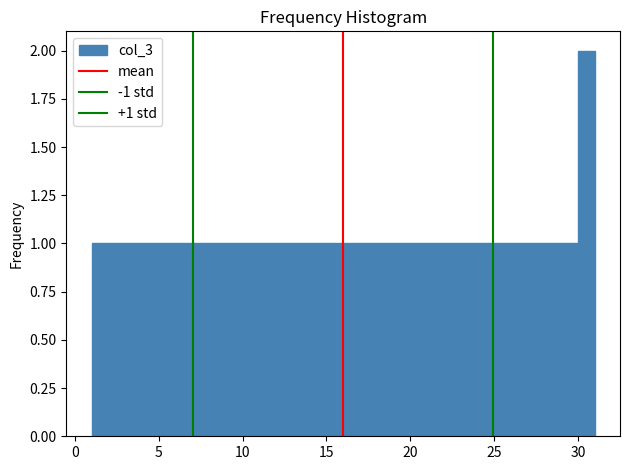

Read against the x-axis, roughly where is the centre of the tallest bar?

30.5